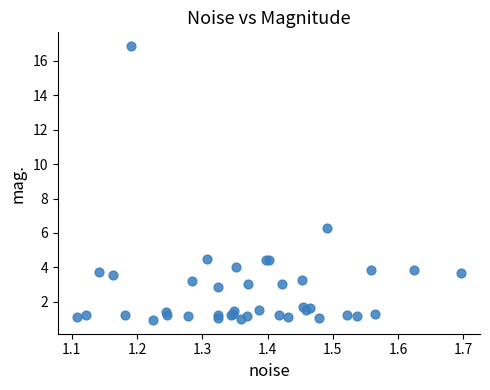

What Y value in the scatter plot is closest to 8?

6.3